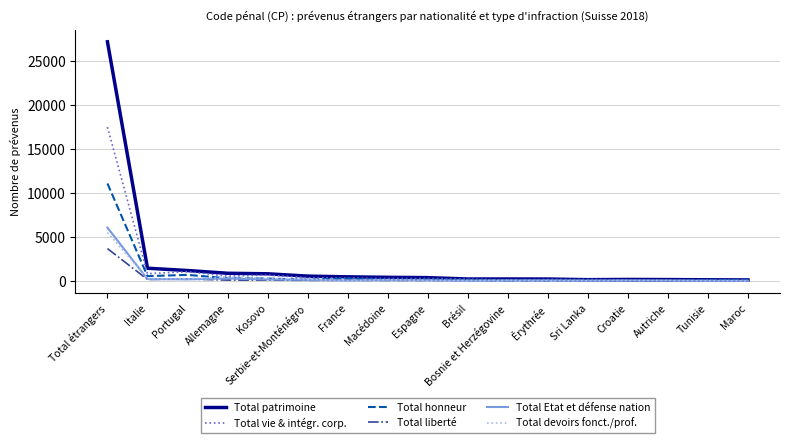

The Total patrimoine series shows 1445 at Italie. True or false?

True